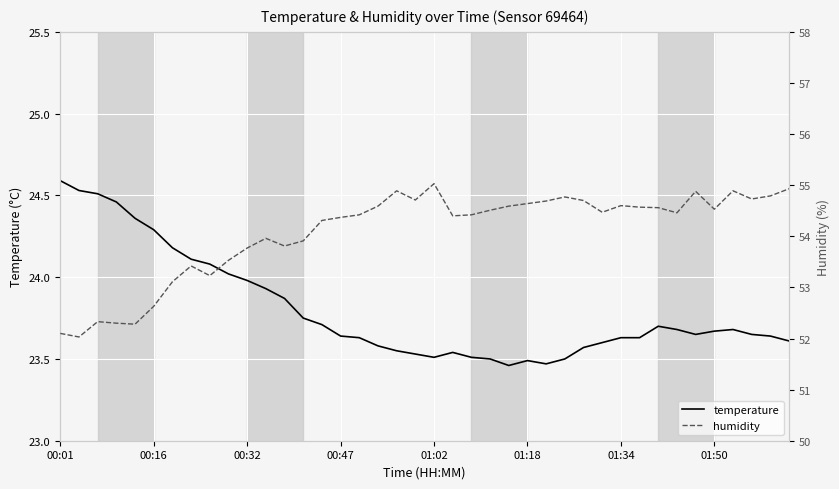

What is the maximum value shown in the chart?

55.0